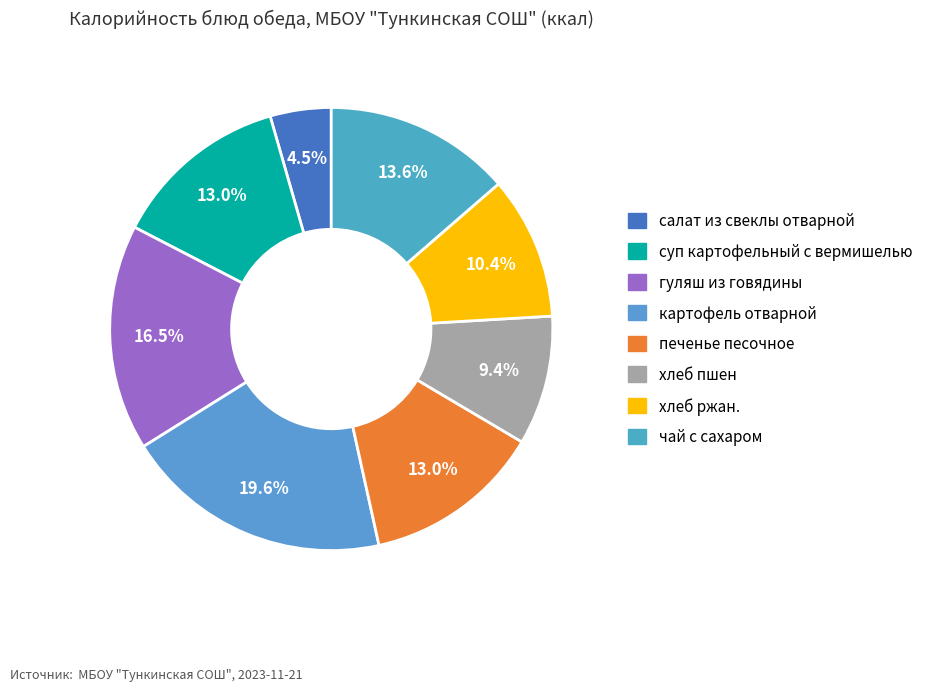

True or false: чай с сахаром accounts for 14% of the total.

True